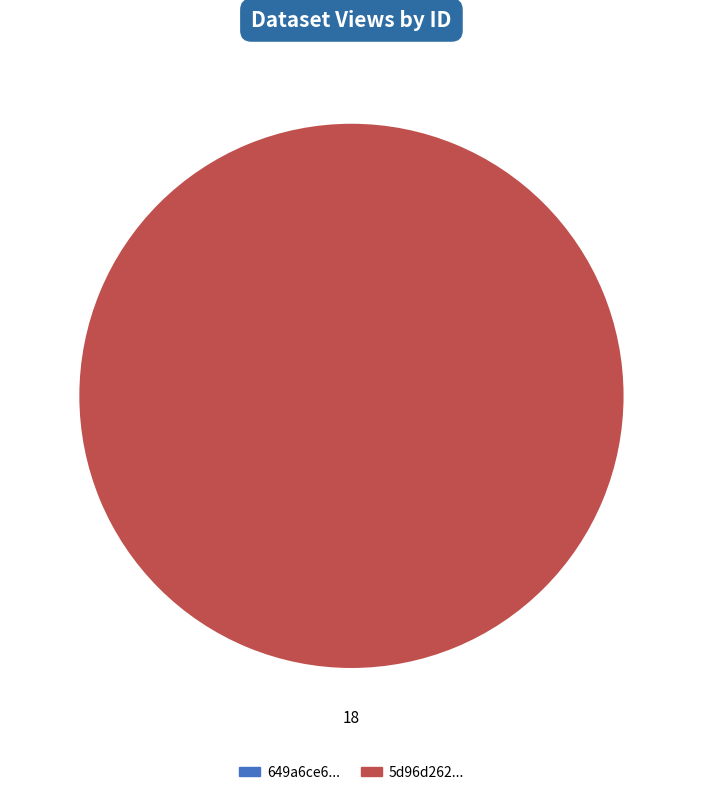

What is the total percentage of 649a6ce6078190f8a0e77157 and 5d96d262454ae30524d4494d?

100.0%